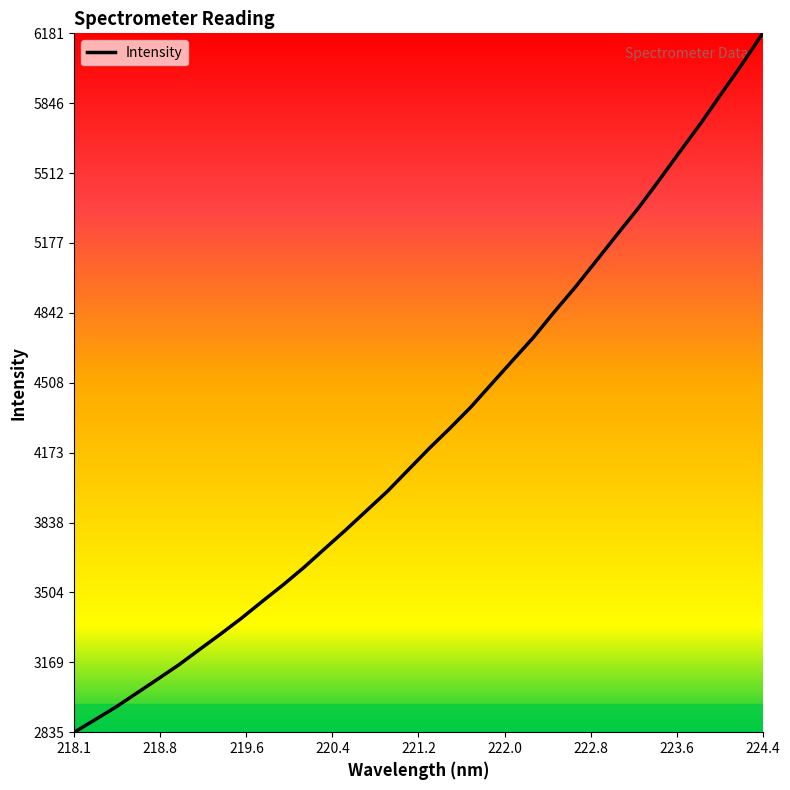

What is the greatest value displayed?

6181.3